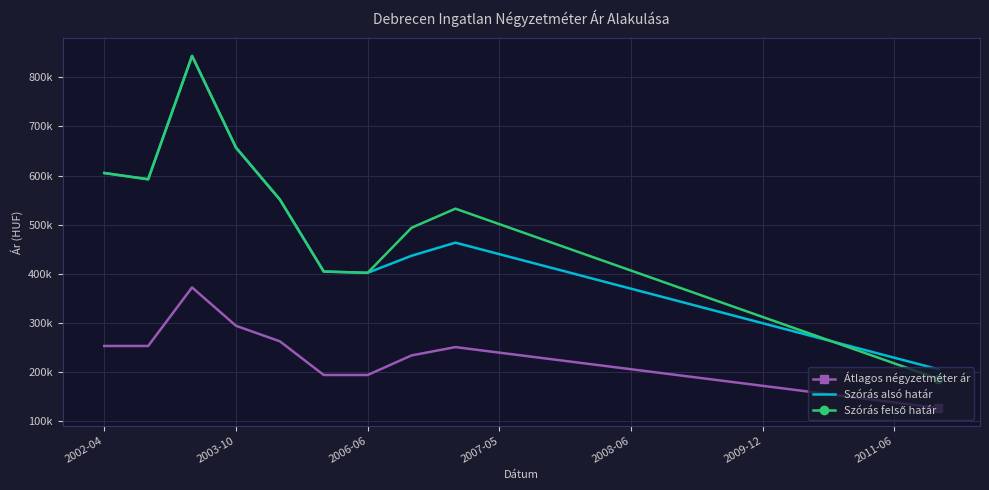

What is the difference between the maximum and minimum values in the Átlagos négyzetméter ár series?

245221